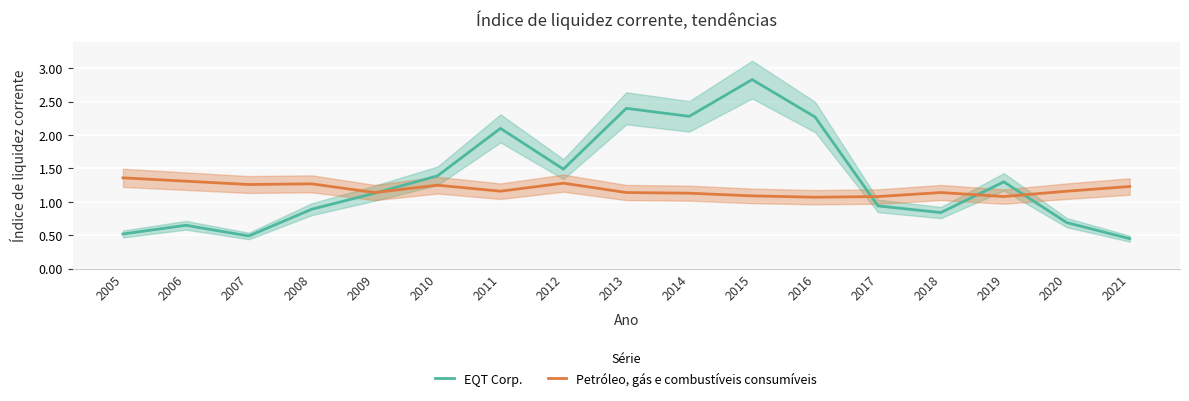

How many Petróleo, gás e combustíveis consumíveis values are between 1 and 2?

17